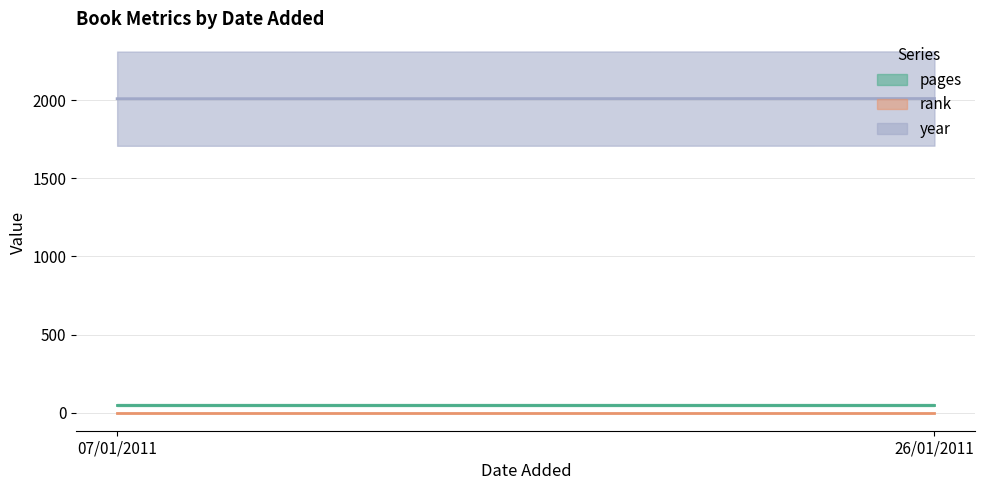

List the series in order of their peak value, highest first.

year, pages, rank